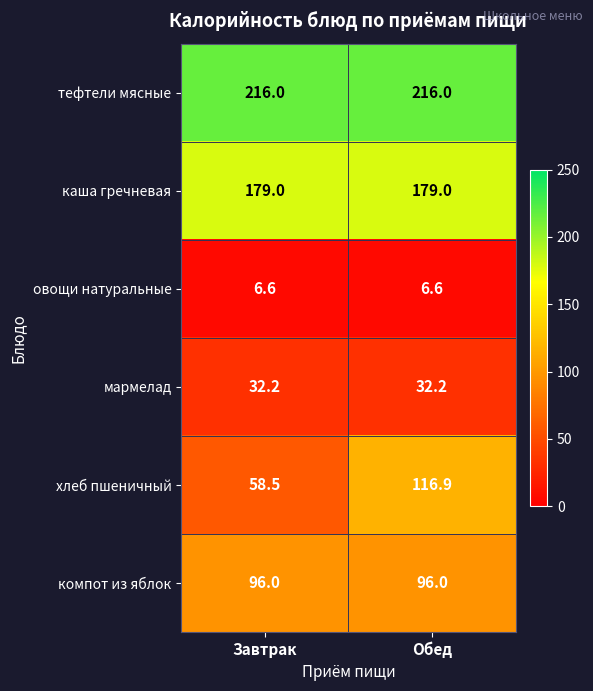

Which series has the largest total across all categories?

тефтели мясные